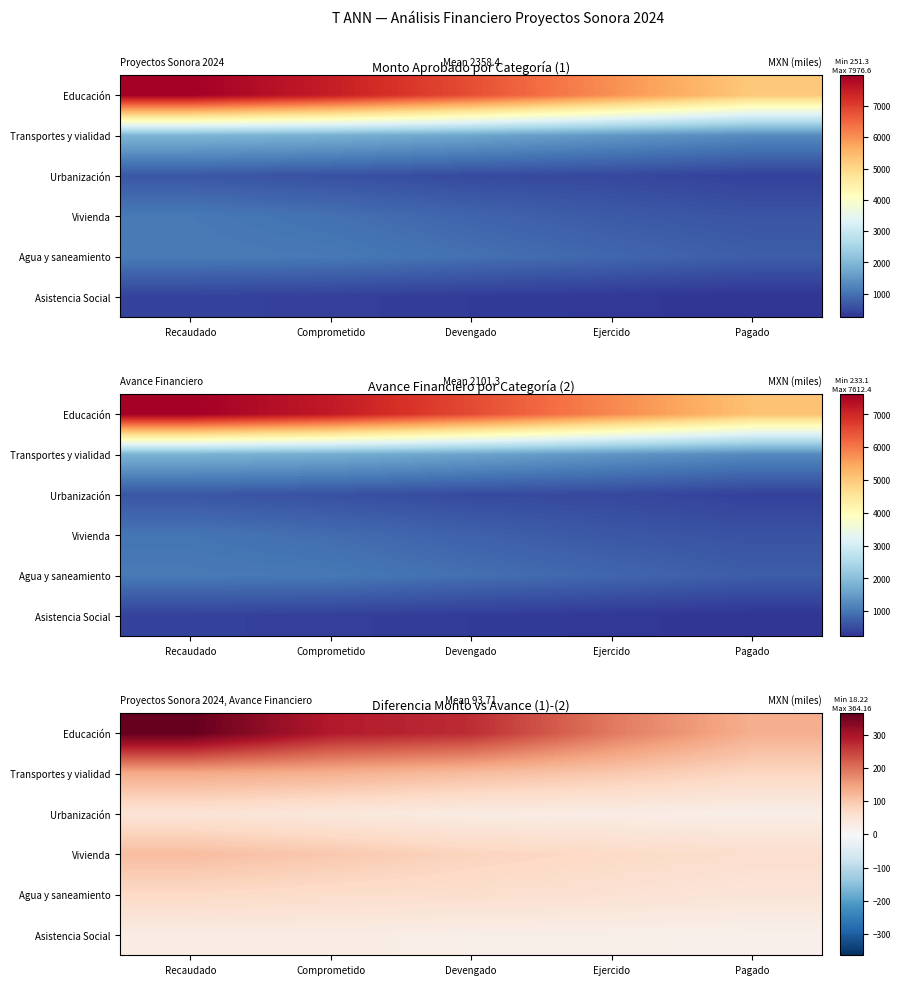

Rank the series by their maximum value, from highest to lowest.

Educación, Transportes y vialidad, Vivienda, Agua y saneamiento, Urbanización, Asistencia Social